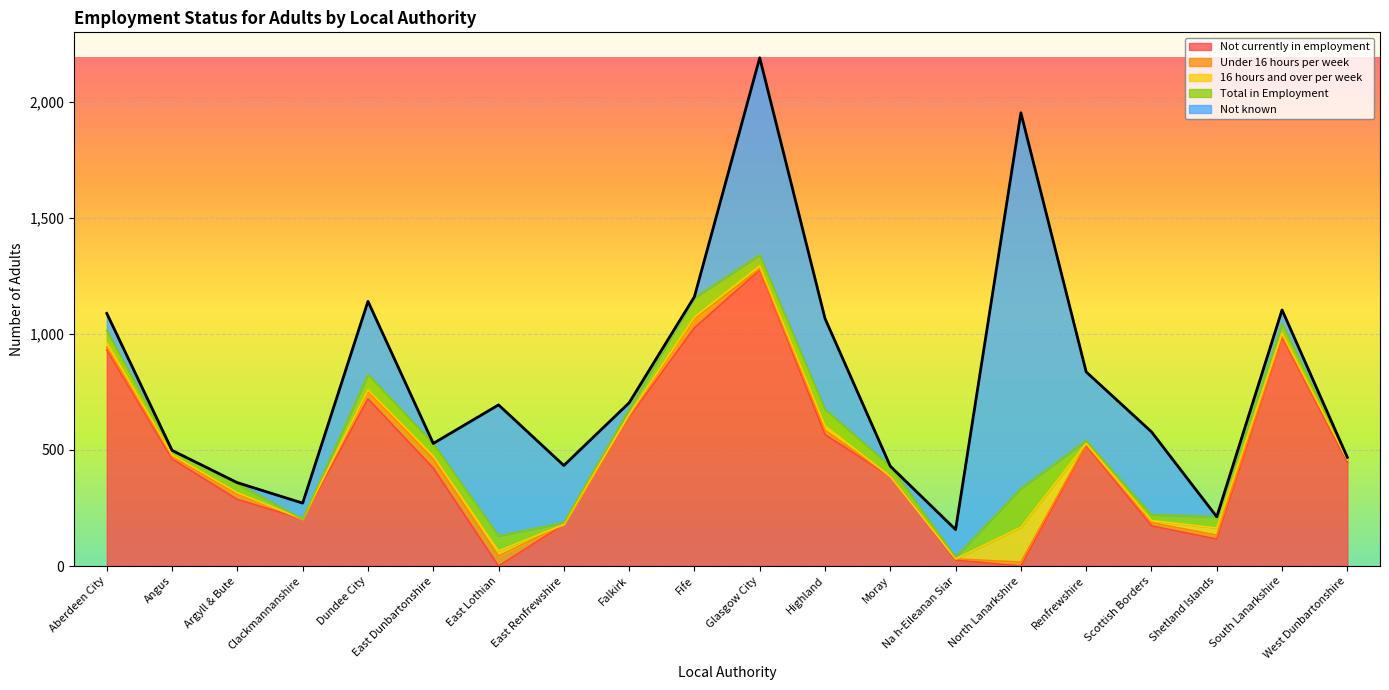

The Not currently in employment series shows 117 at Clackmannanshire. True or false?

False